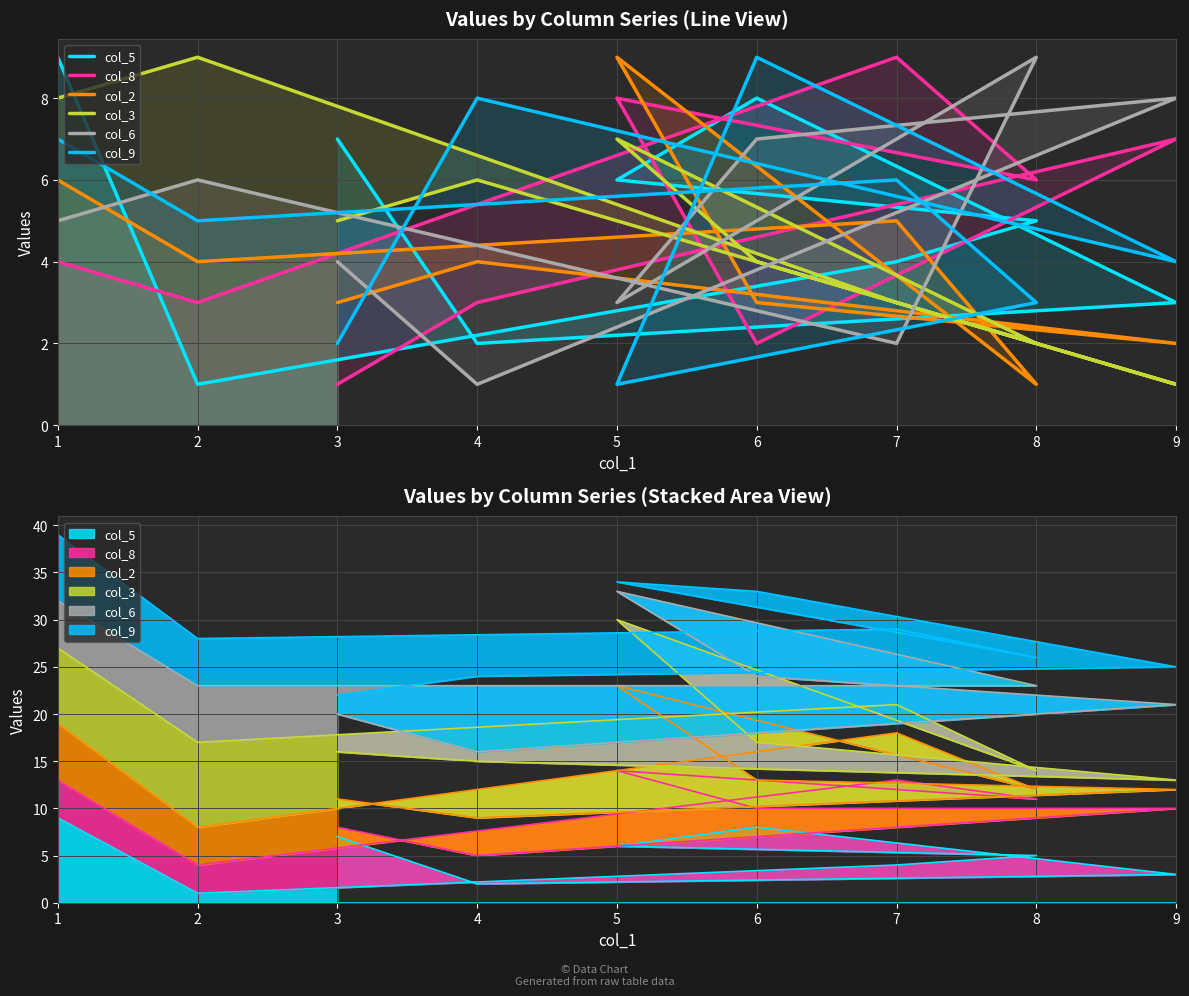

Rank the series by their maximum value, from highest to lowest.

col_5, col_8, col_2, col_3, col_6, col_9